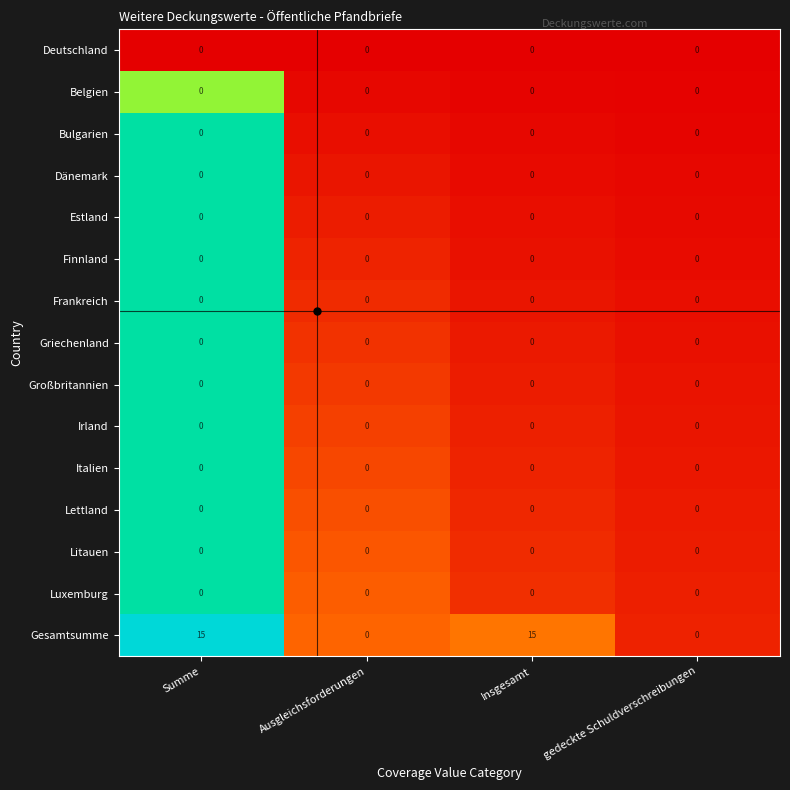

The Lettland series shows 0 at Summe. True or false?

True